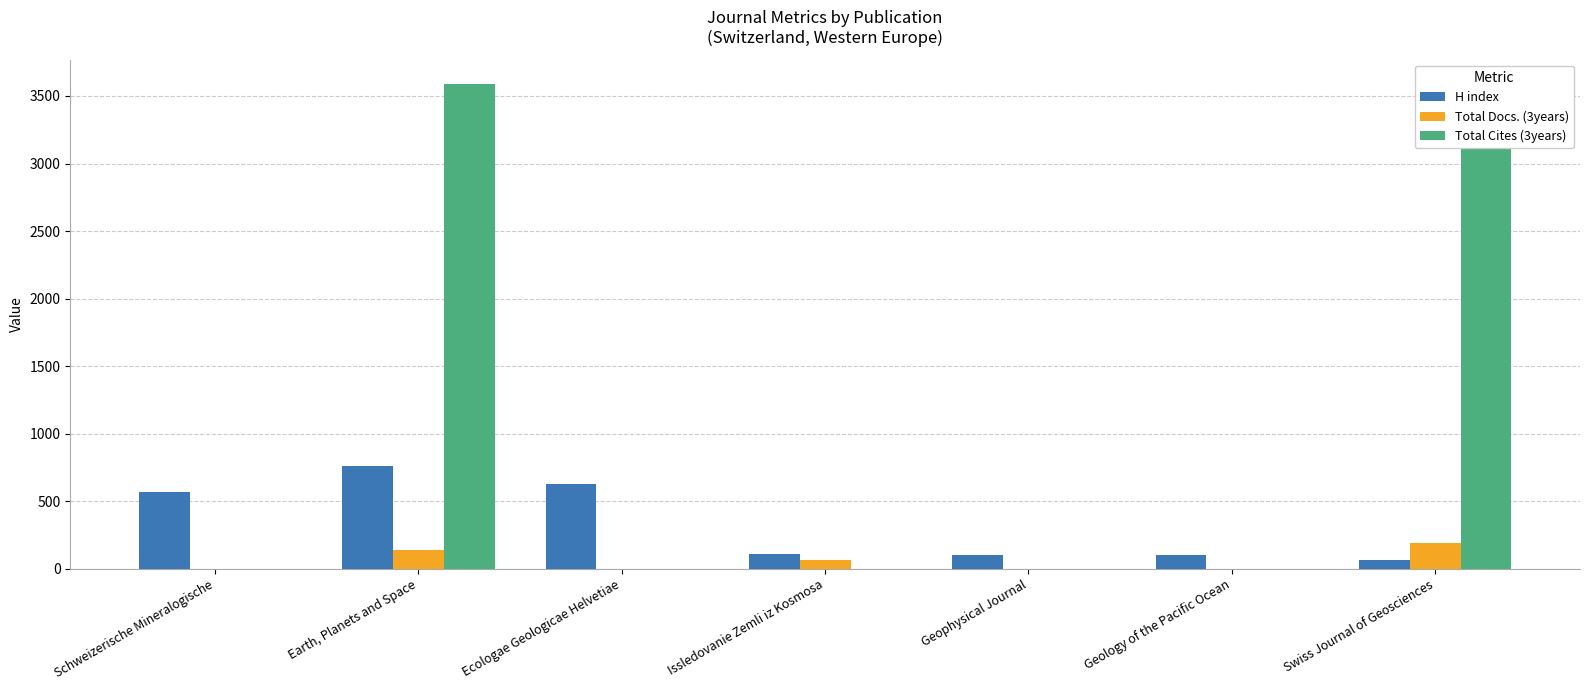

Does the chart contain stacked bars?

No